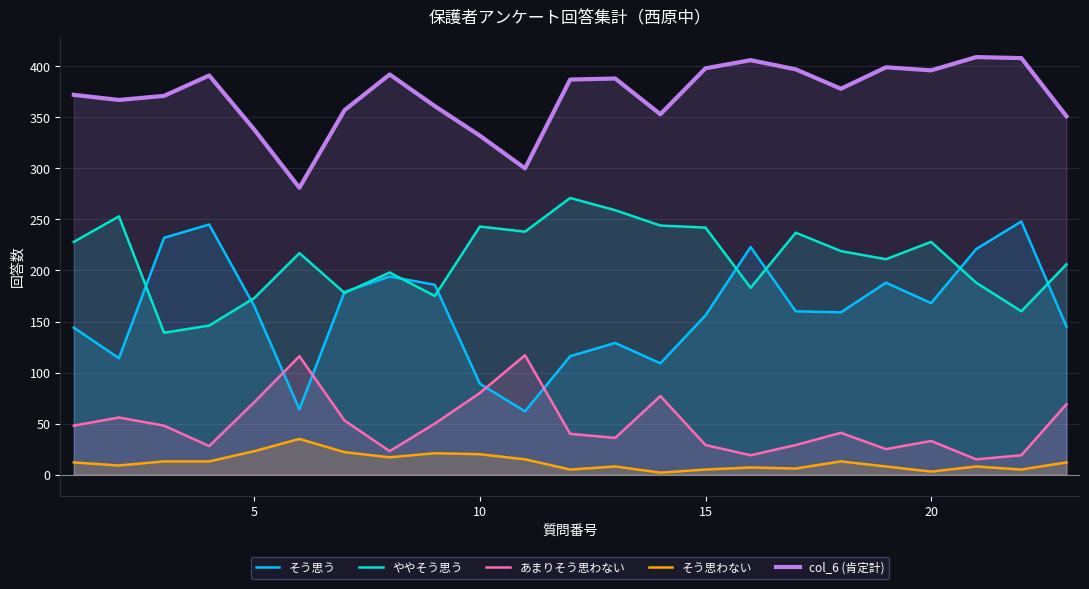

How many data points in そう思う are less than 160?

11